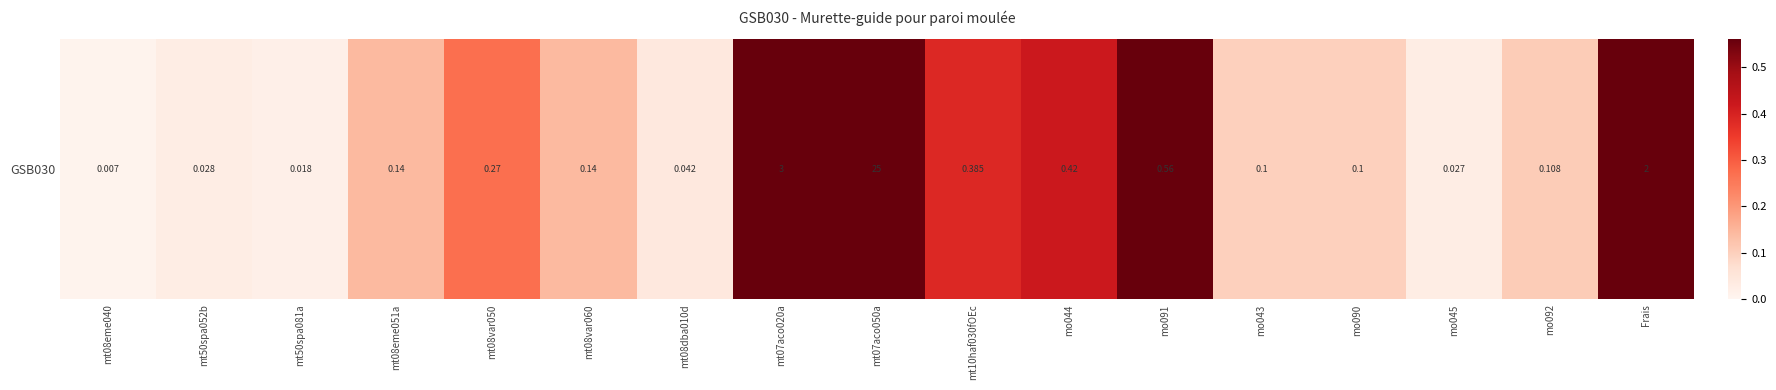

The value at mo043 is 0.1. True or false?

False